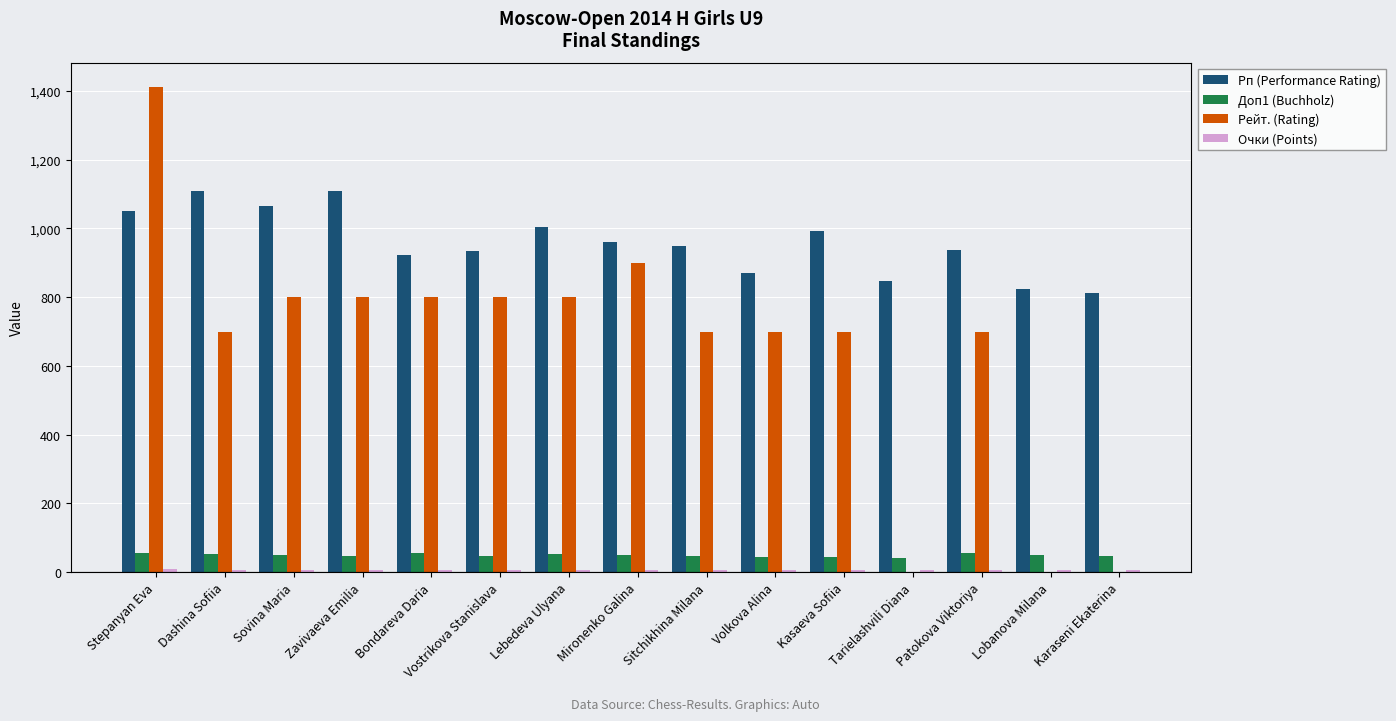

At which category is the sum across all series the highest?

Stepanyan Eva